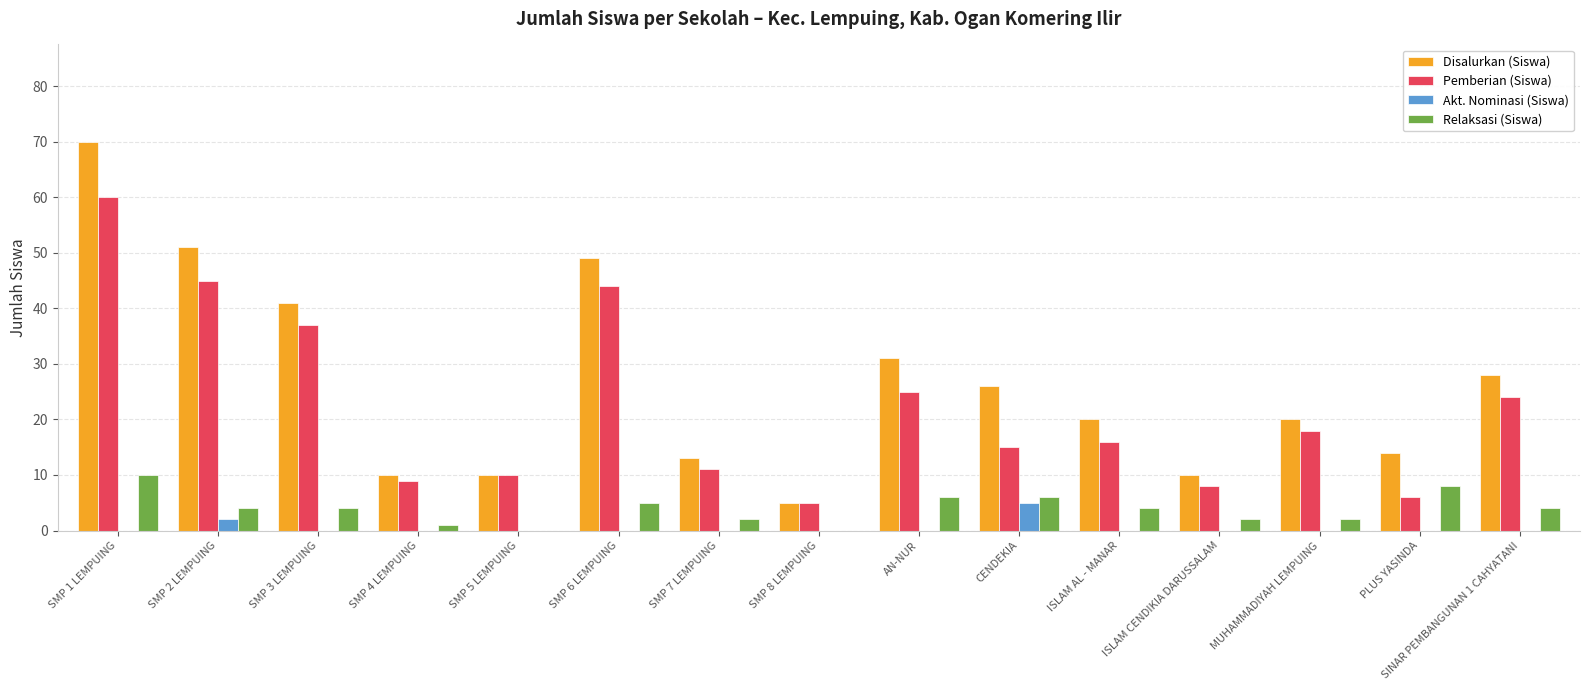

Which label corresponds to the largest value in the chart?

SMP 1 LEMPUING